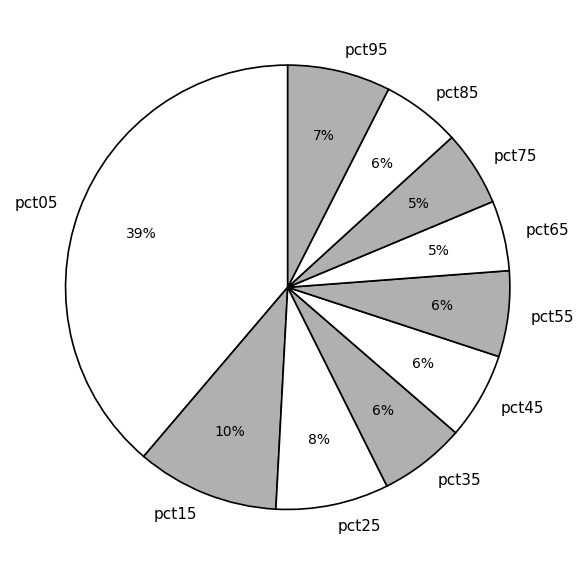

Which category has the biggest portion of the pie?

pct05